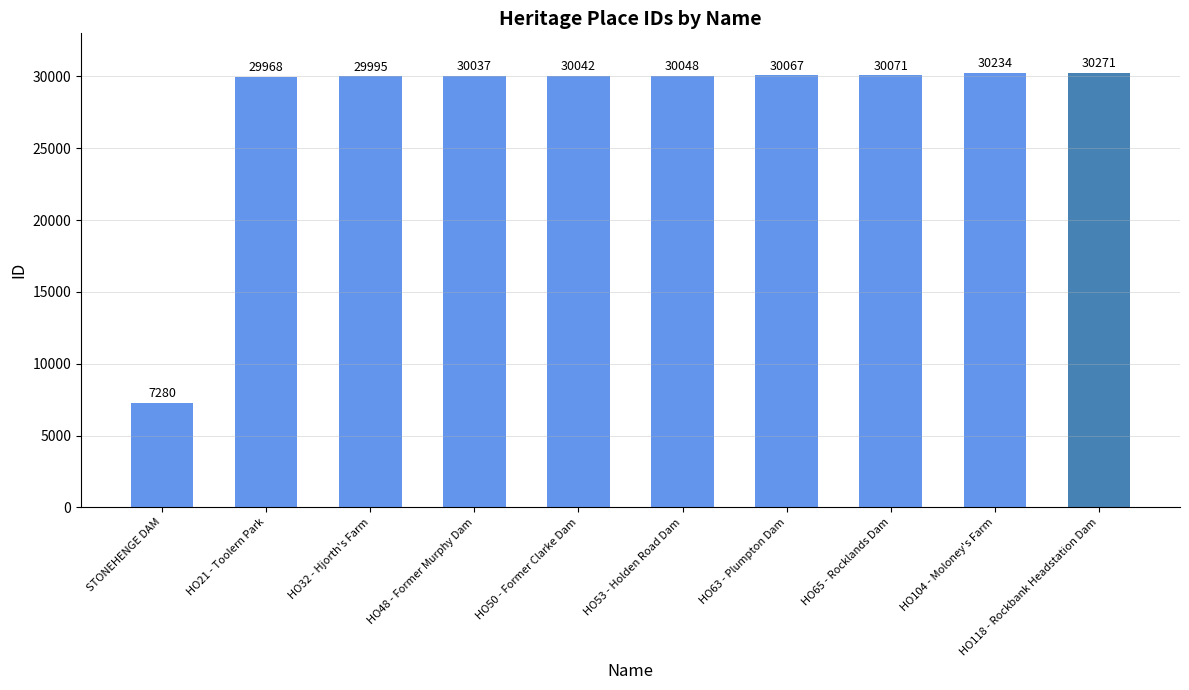

At which category does the chart reach its peak across all series?

HO118 - Rockbank Headstation Dam